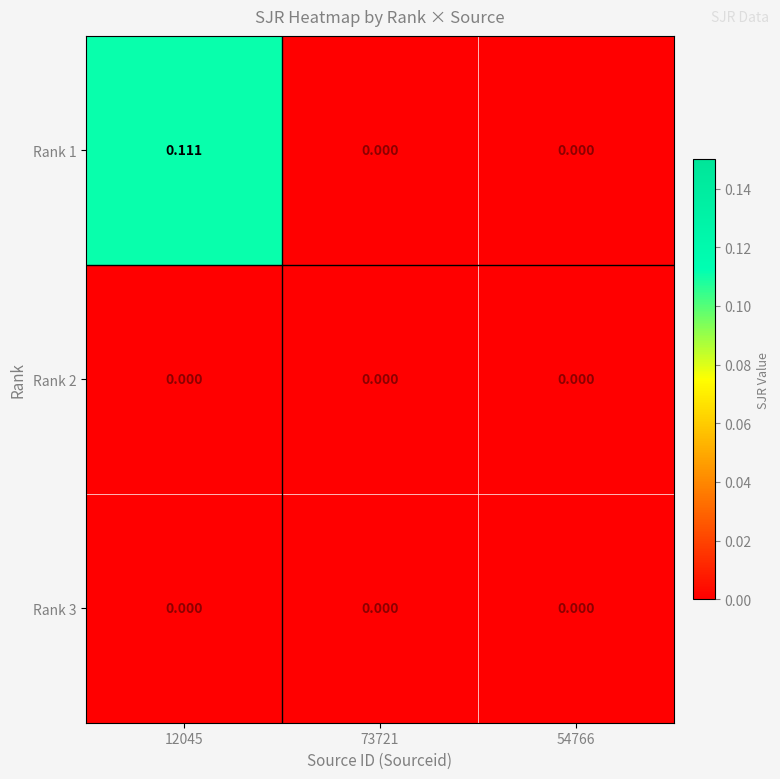

Reading right to left, extract all data points from this chart.

Rank 1: 54766=0.0	73721=0.0	12045=0.1
Rank 2: 54766=0.0	73721=0.0	12045=0.0
Rank 3: 54766=0.0	73721=0.0	12045=0.0